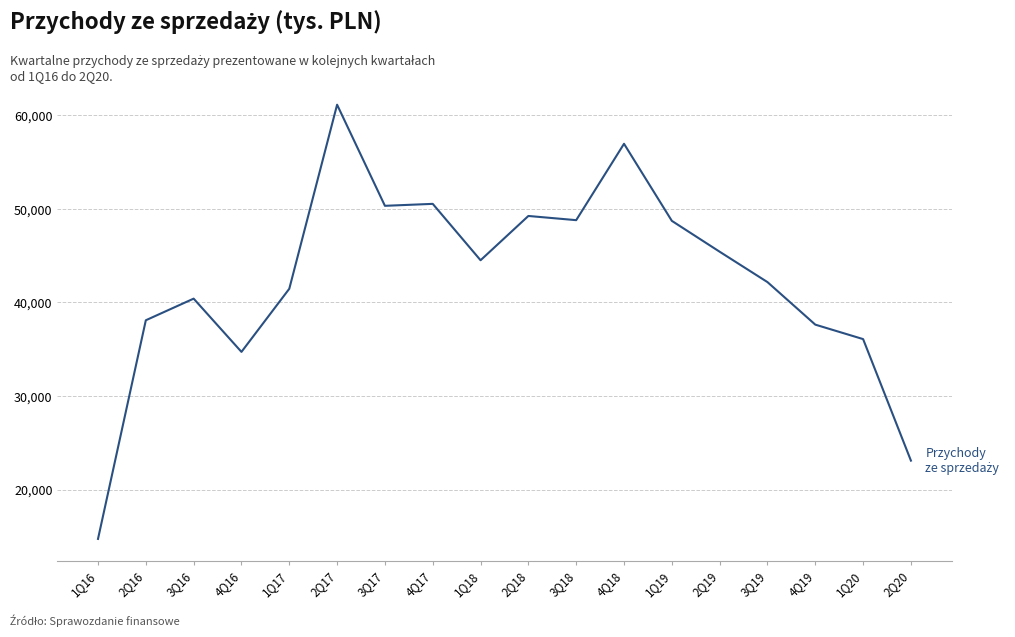

What is the ratio of the value at 1Q17 to the value at 4Q19?

1.1